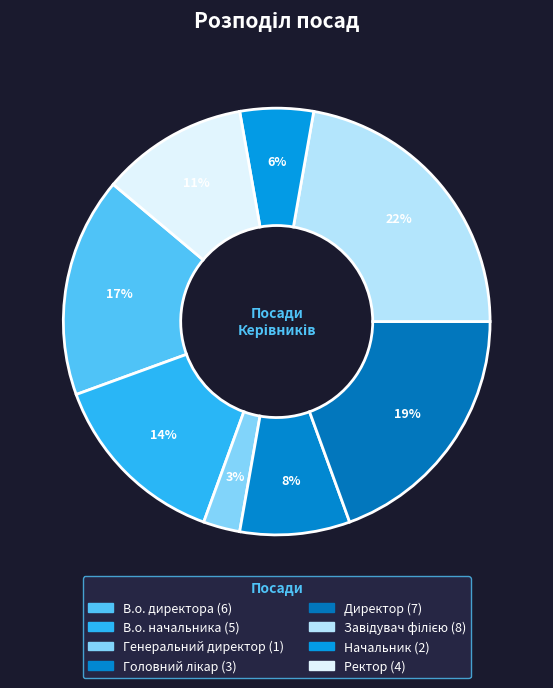

What percentage is NOT represented by Ректор?

88.9%